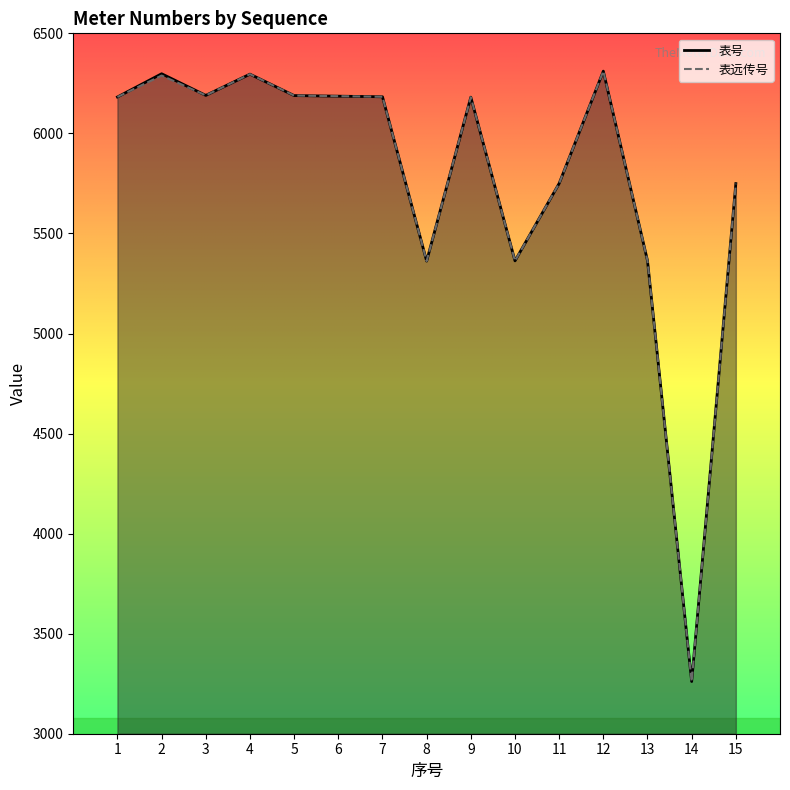

Is it true that 表远传号 equals 3236 at 10?

False